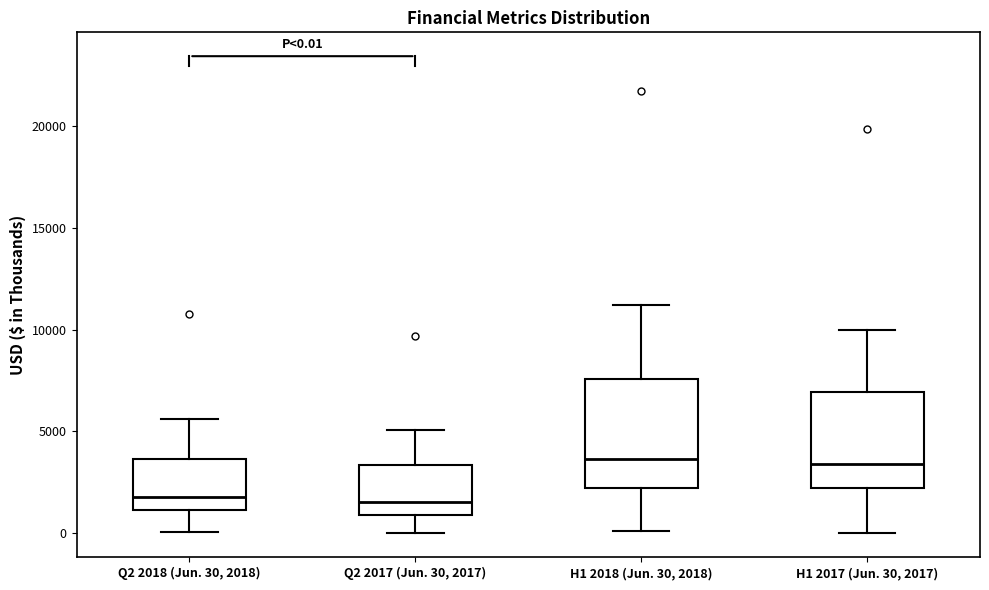

Comparing the boxes themselves (not the whiskers), which one is the tallest?

H1 2018 (Jun. 30, 2018)